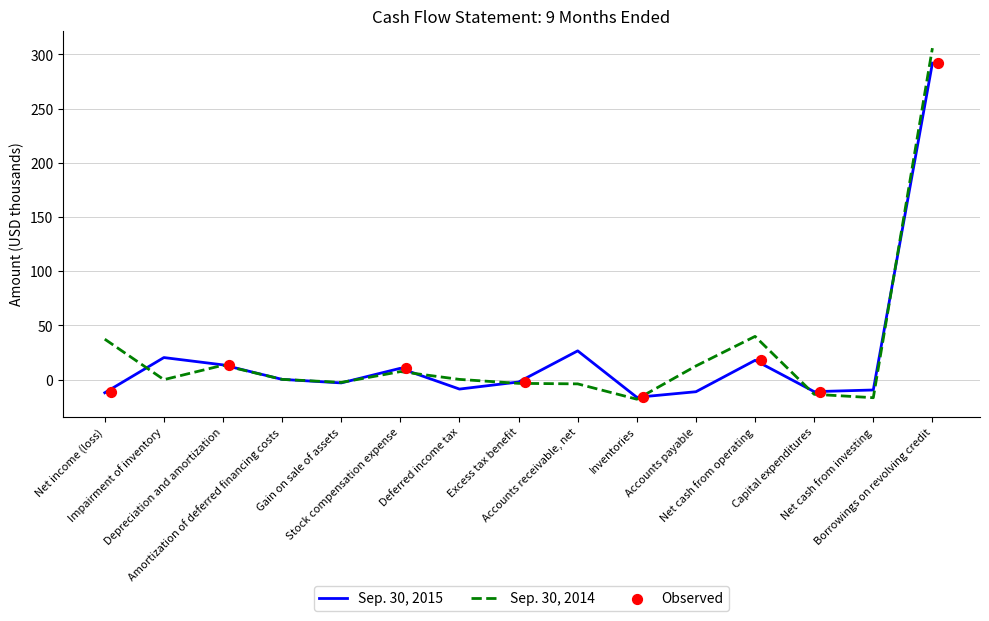

At which category is the sum across all series the highest?

Borrowings on revolving credit